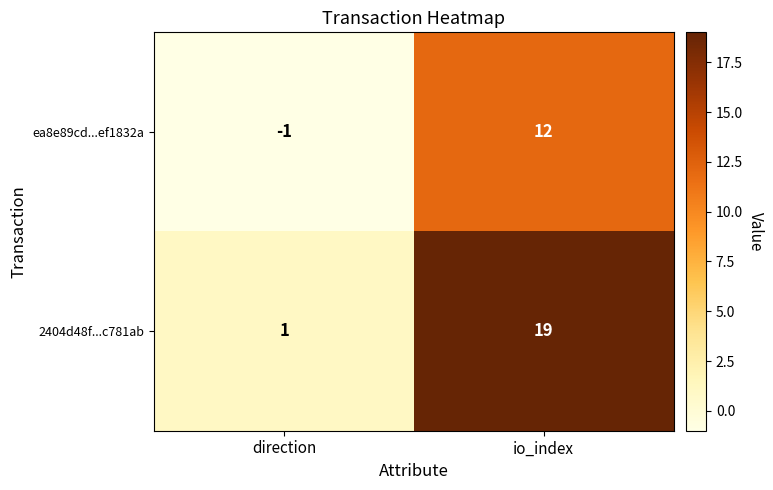

What is the greatest value displayed?

19